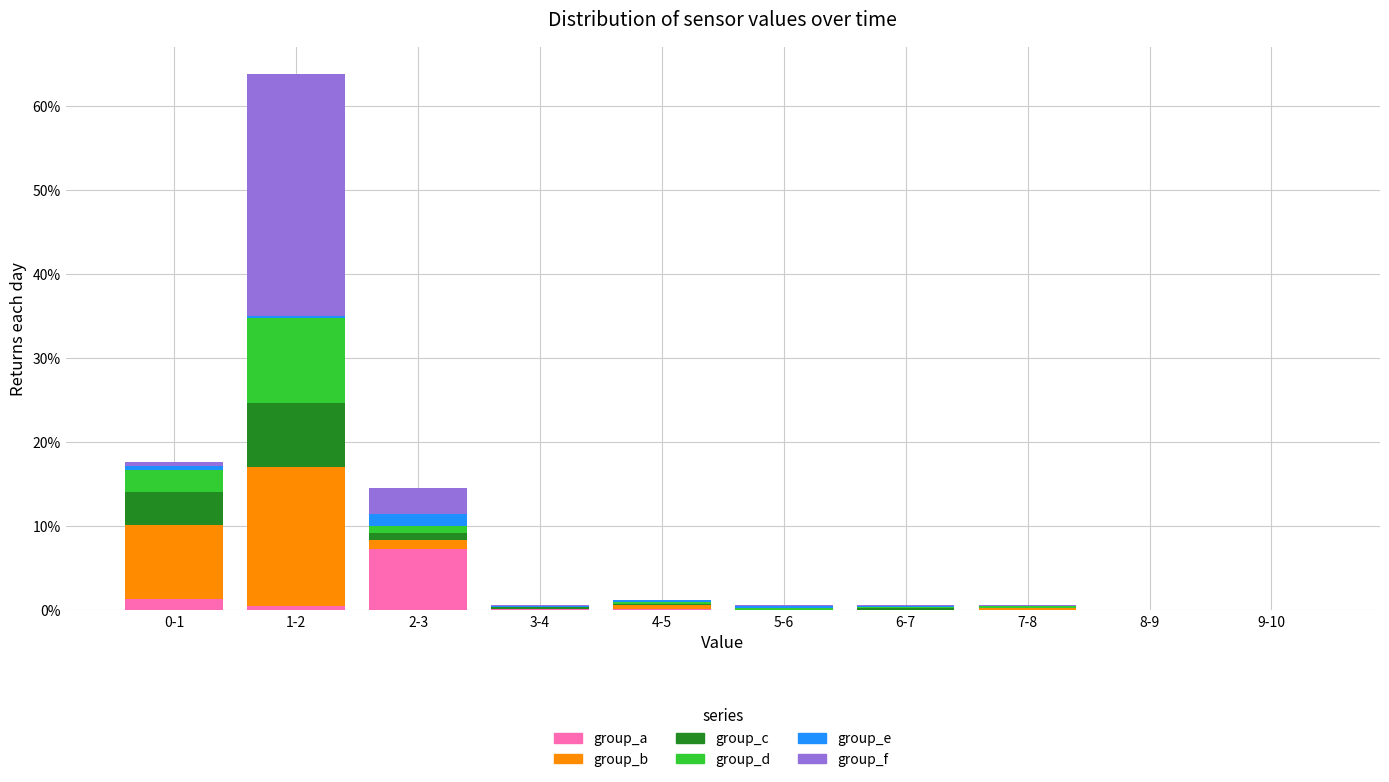

Are the bars horizontal?

No